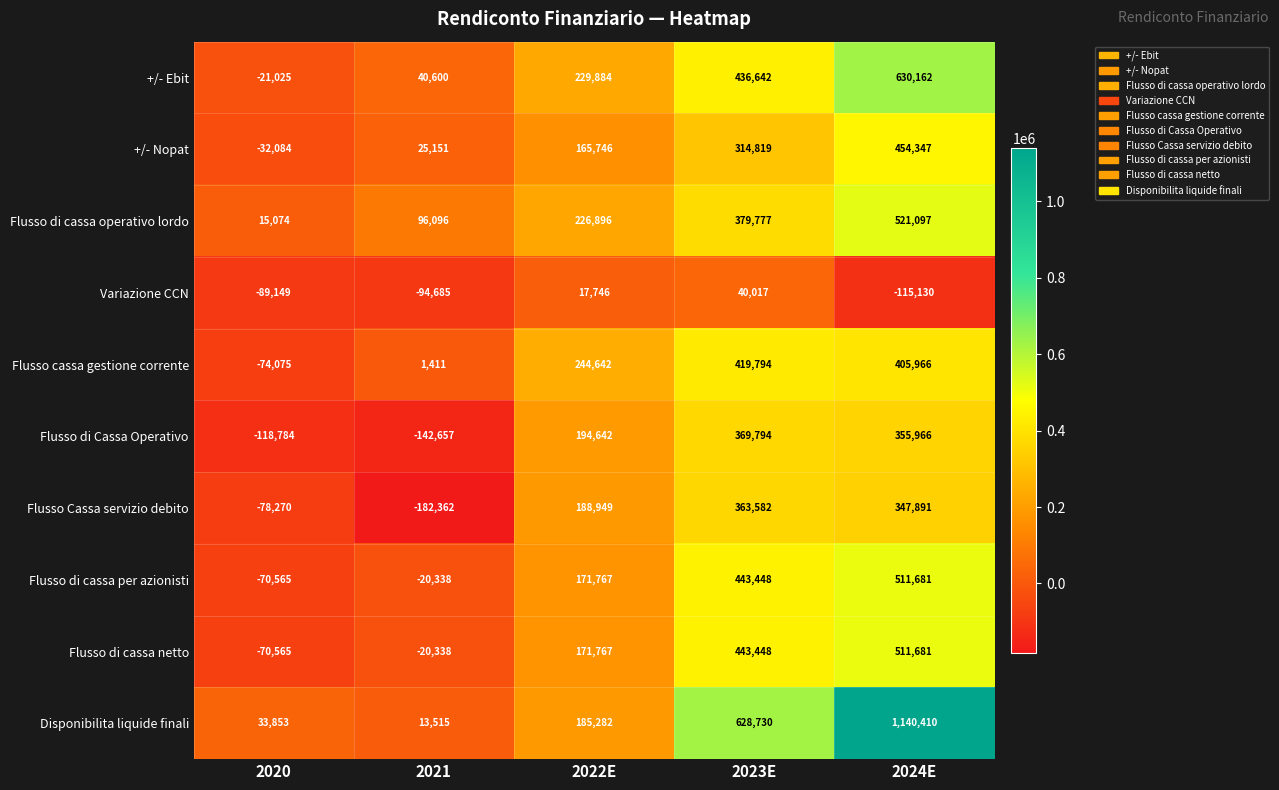

How many categories are shown in the chart?

5